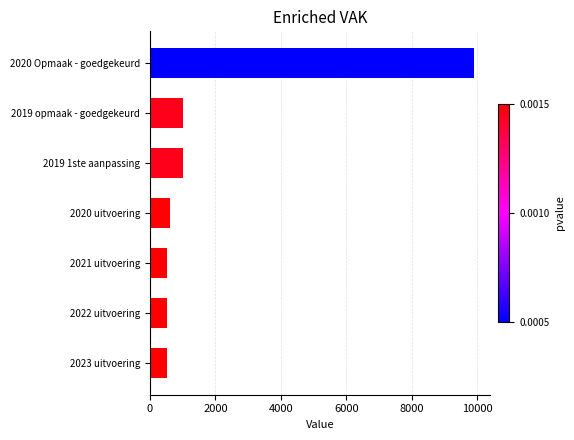

What is the difference between the maximum and second lowest values?

9396